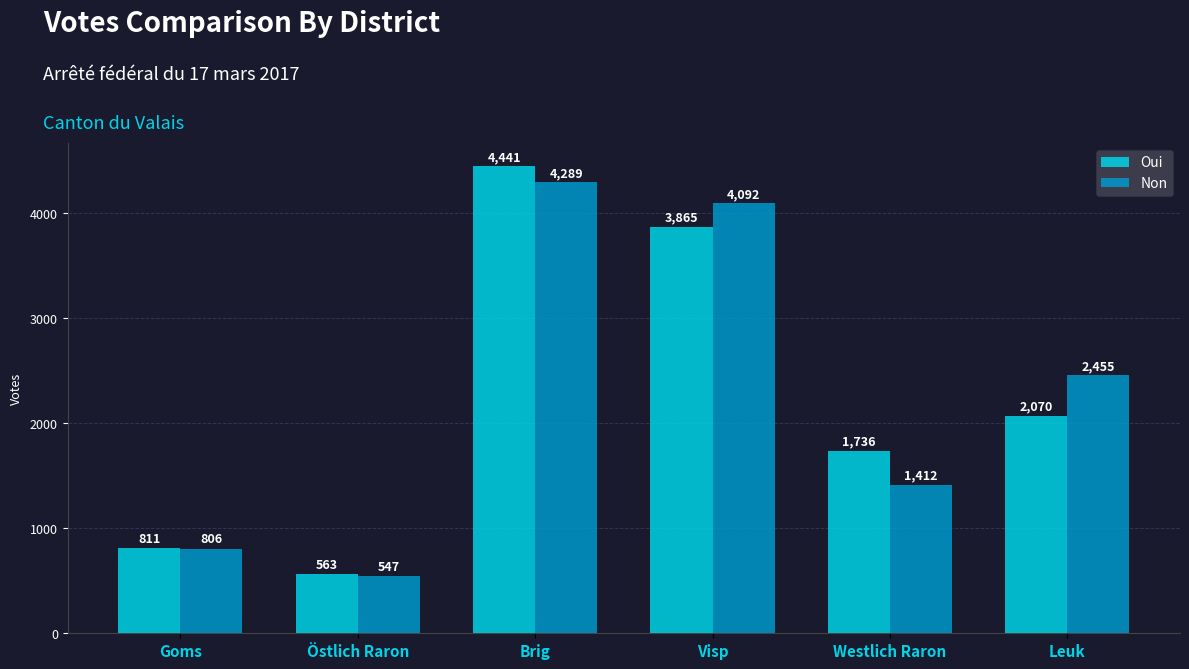

What value does the Non series have at Brig, to the nearest 50?

4300